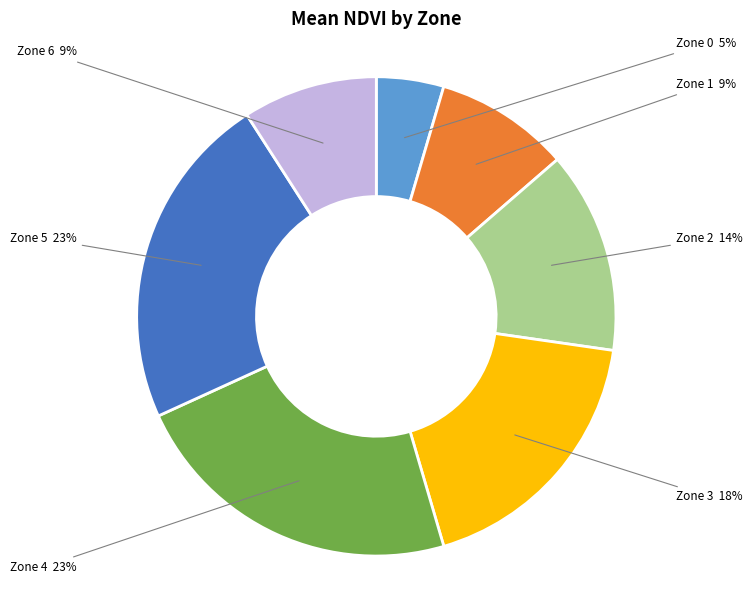

What percentage is the Zone 0 slice, to the nearest percent?

5%